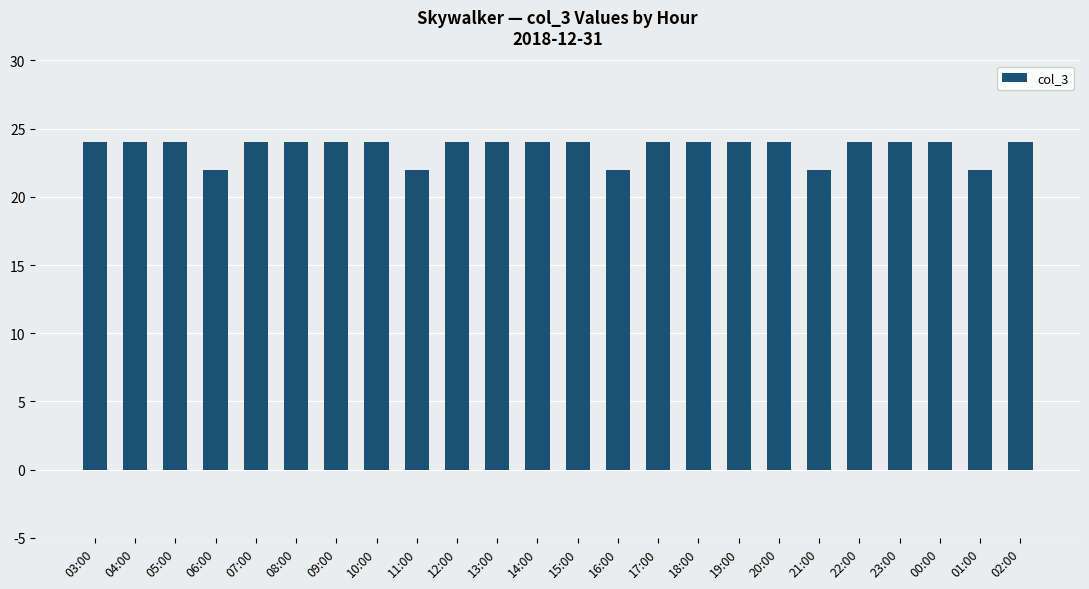

What is the greatest value displayed?

24